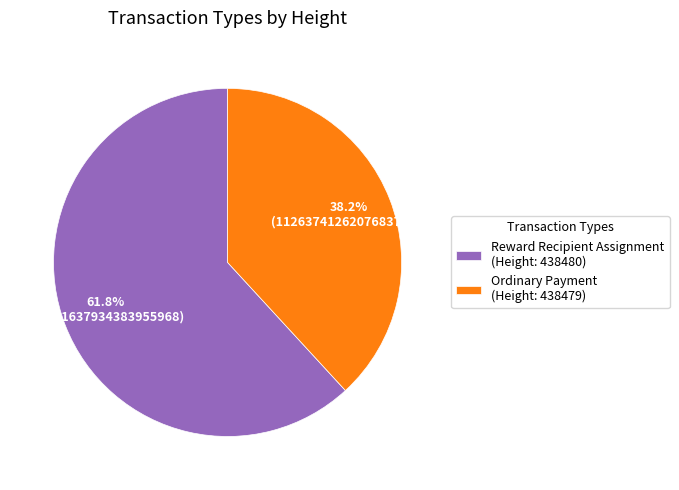

Approximately how many times larger is the value at Reward Recipient Assignment (Height: 438480) compared to Ordinary Payment (Height: 438479)?

1.6